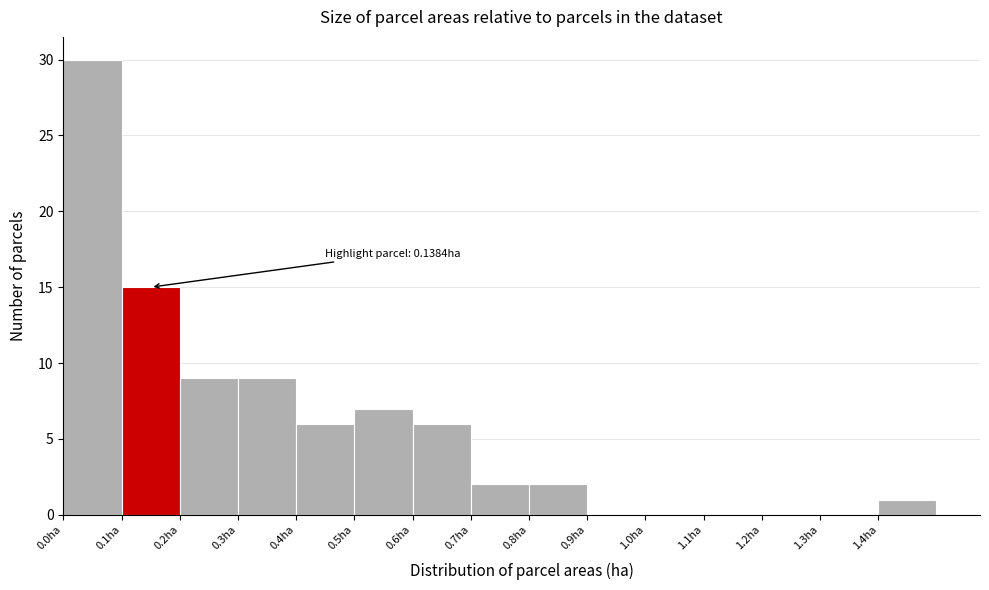

Which range on the x-axis has the tallest bar?

0.0 to 0.1